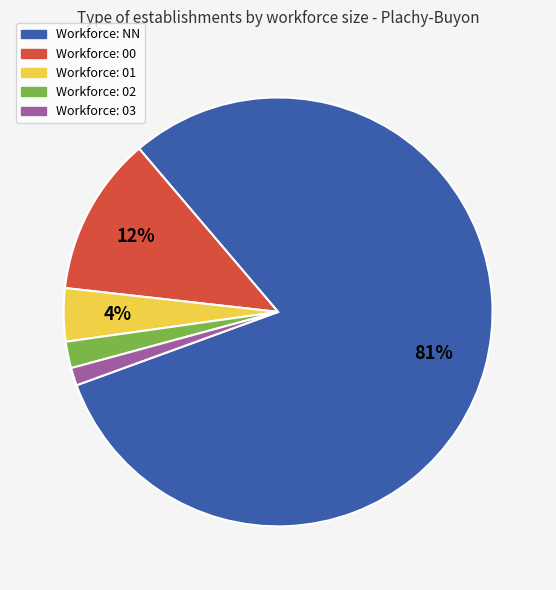

Is there any slice that represents more than half of the pie?

Yes